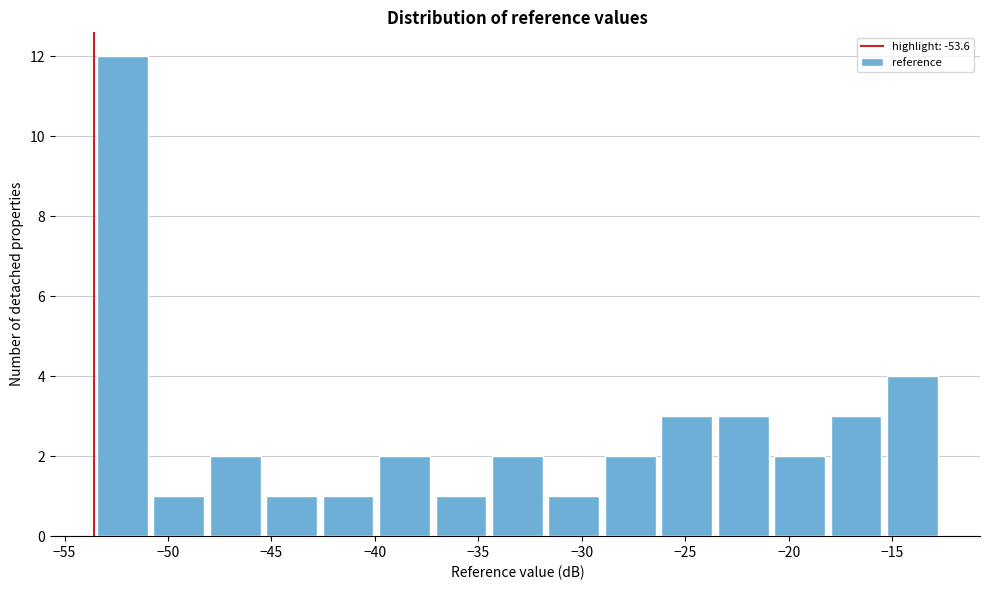

Reading left to right, list every bar in this chart as the range it spans on the x-axis followed by its height. Neither the bar edges nor the heights are printed on the chart, so give them approximately, as read against the axes.

-53.5 to -51.0: 12
-51.0 to -48.0: 1
-48.0 to -45.5: 2
-45.5 to -42.5: 1
-42.5 to -40.0: 1
-40.0 to -37.0: 2
-37.0 to -34.5: 1
-34.5 to -31.5: 2
-31.5 to -29.0: 1
-29.0 to -26.5: 2
-26.5 to -23.5: 3
-23.5 to -21.0: 3
-21.0 to -18.0: 2
-18.0 to -15.5: 3
-15.5 to -12.5: 4